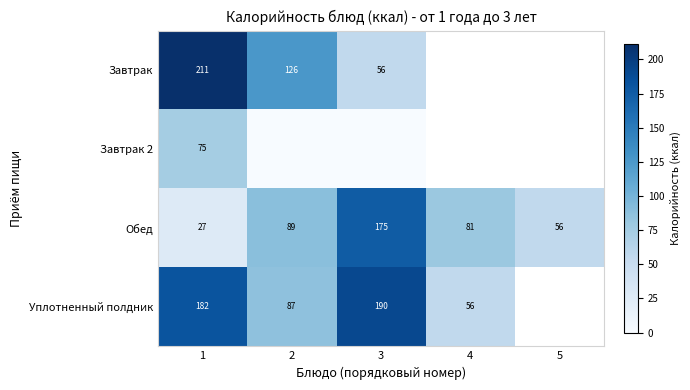

What is the maximum value for Обед?

175